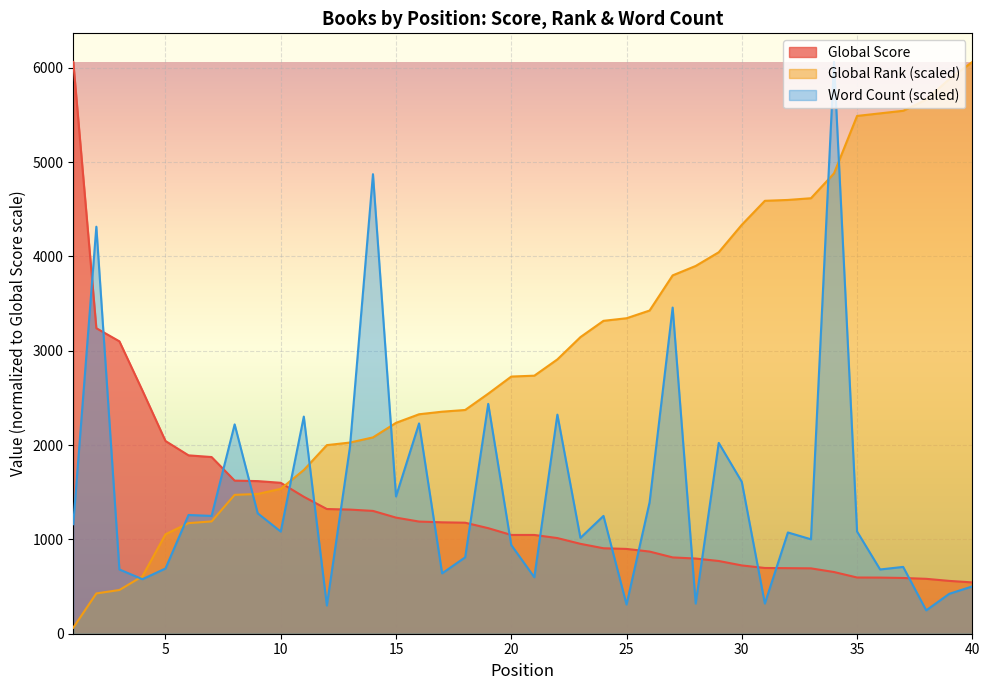

What are all the series names shown in the legend?

Global Score, Global Rank (scaled), Word Count (scaled)